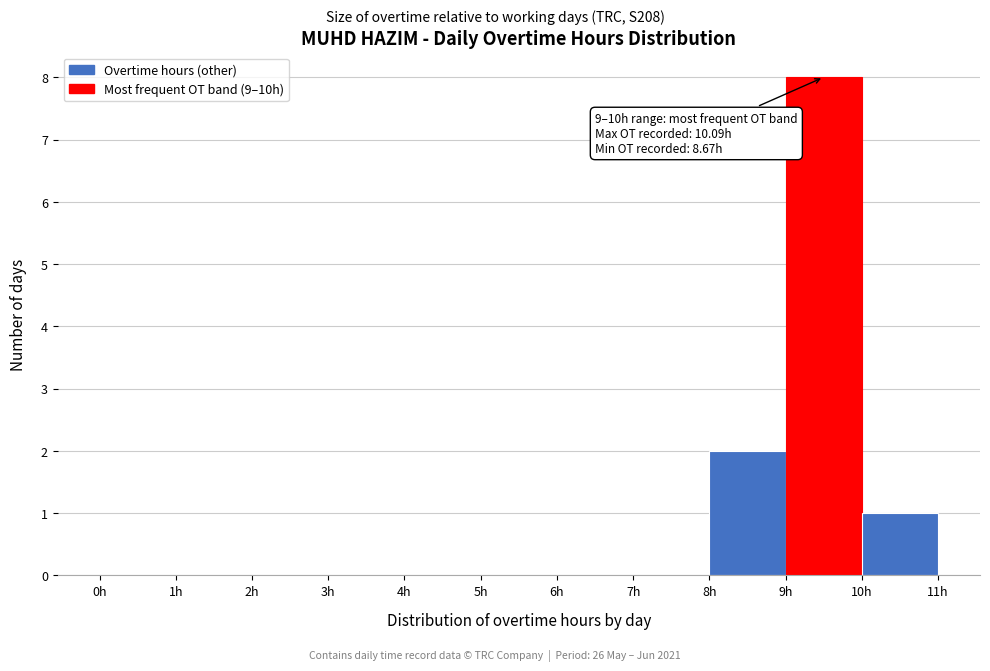

Which range on the x-axis has the tallest bar?

9 to 10